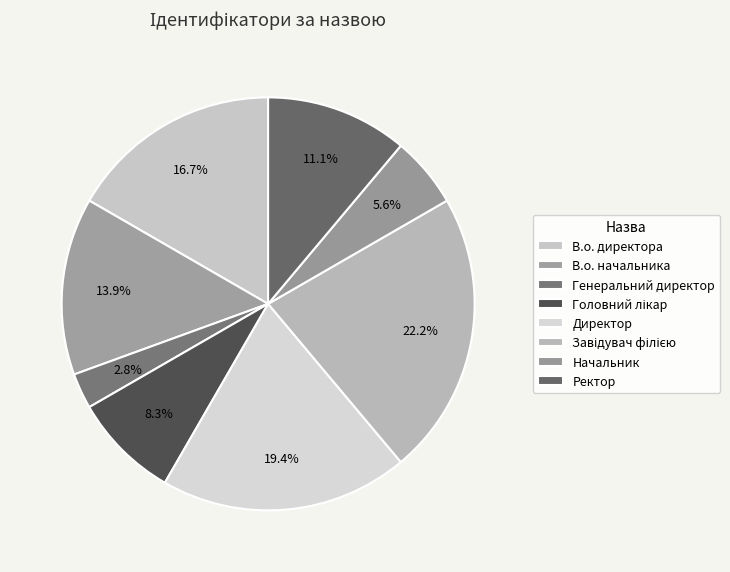

To the nearest percent, what is the average slice percentage?

12%